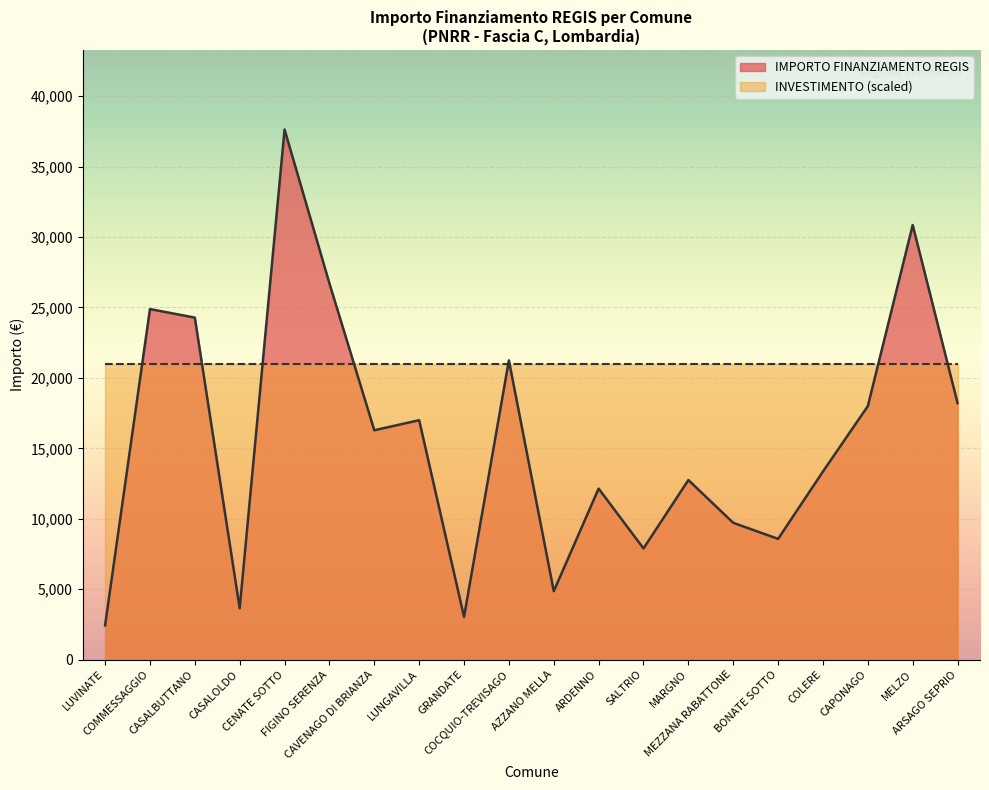

What is the average value?

15673